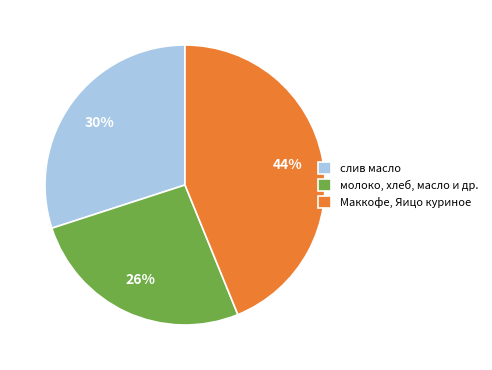

To the nearest percent, what portion does слив масло represent?

30%